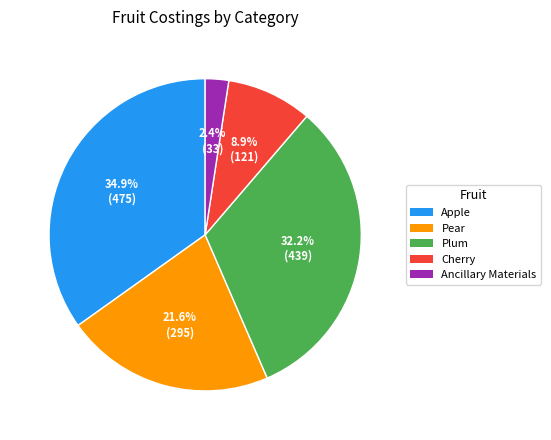

Is there a majority slice in this chart?

No